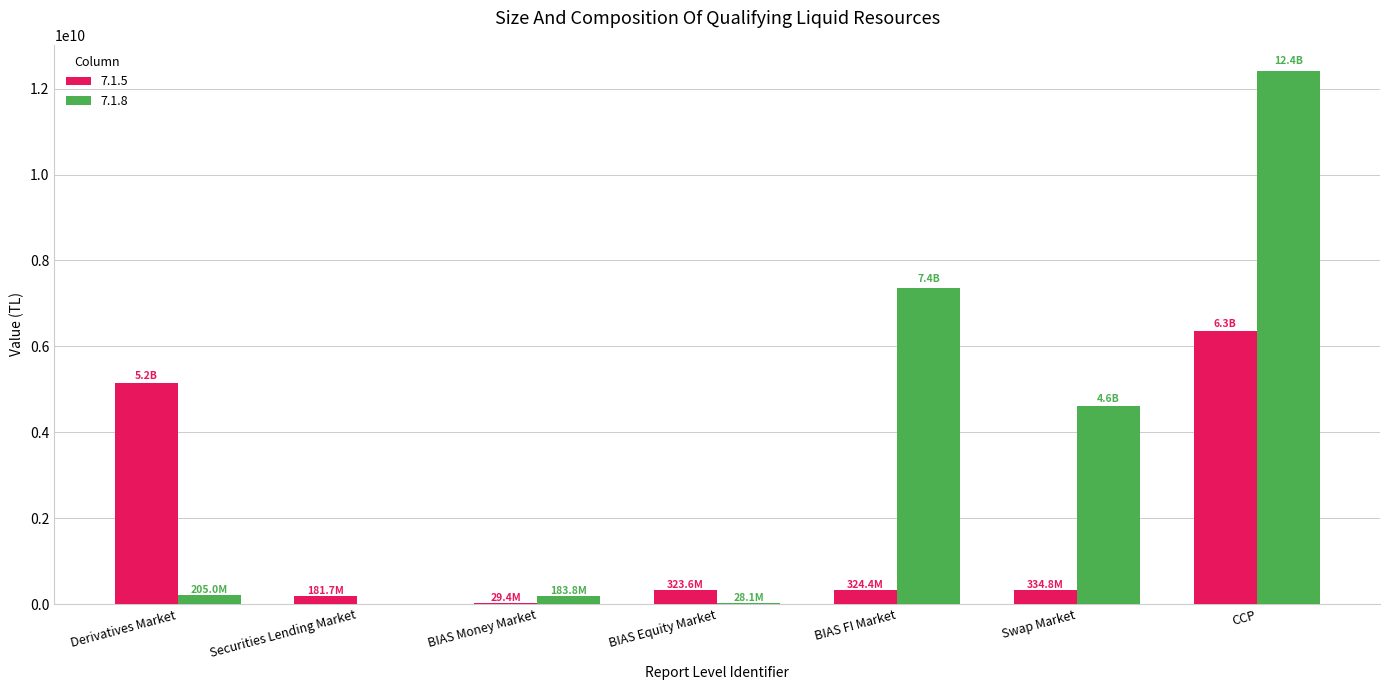

What is the sum of all 7.1.5 values?

12691945228.9